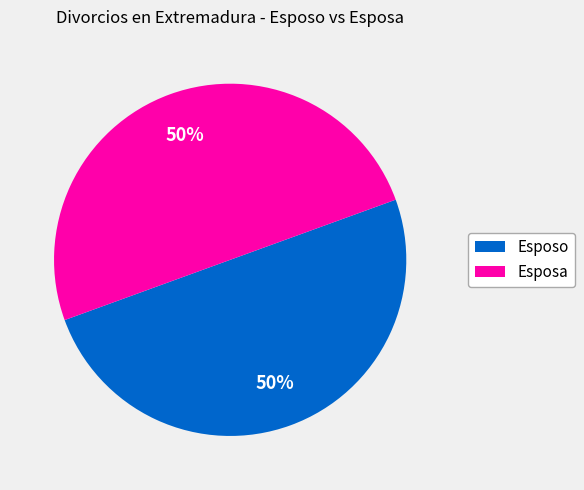

To the nearest percent, what percentage of the pie is Esposa?

50%